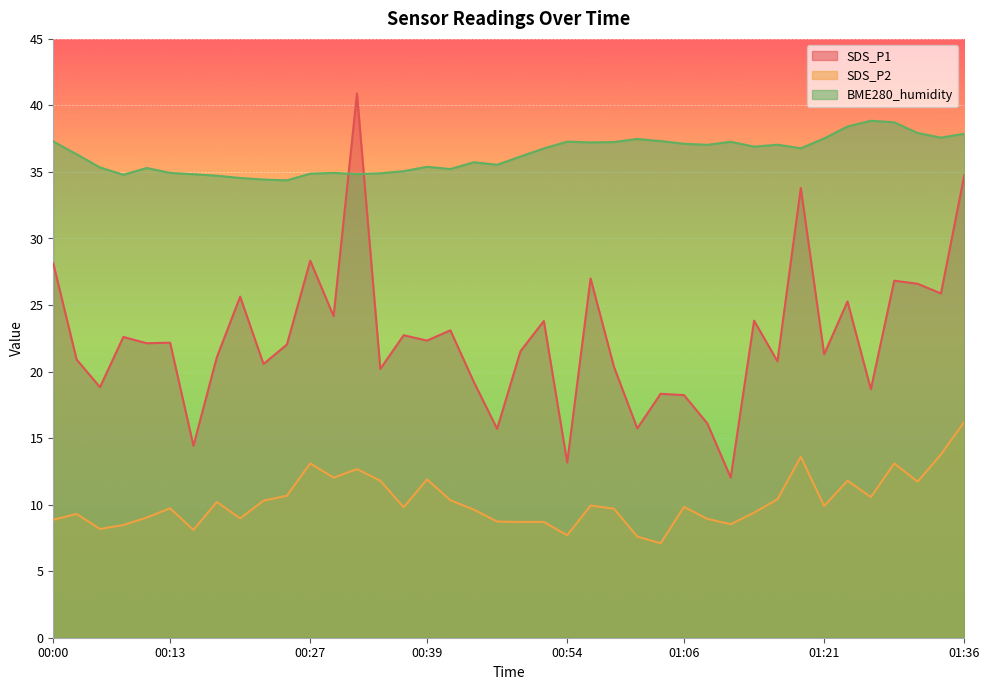

What is the maximum value shown in the chart?

40.9